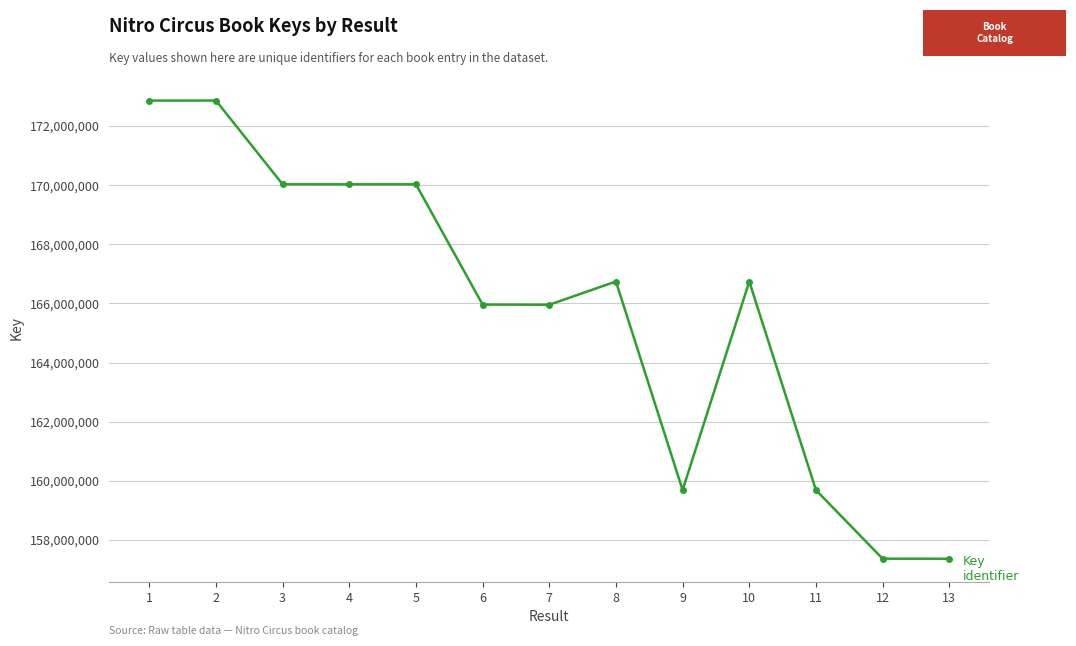

What is the sum of the values at 11 and 1?

332551254